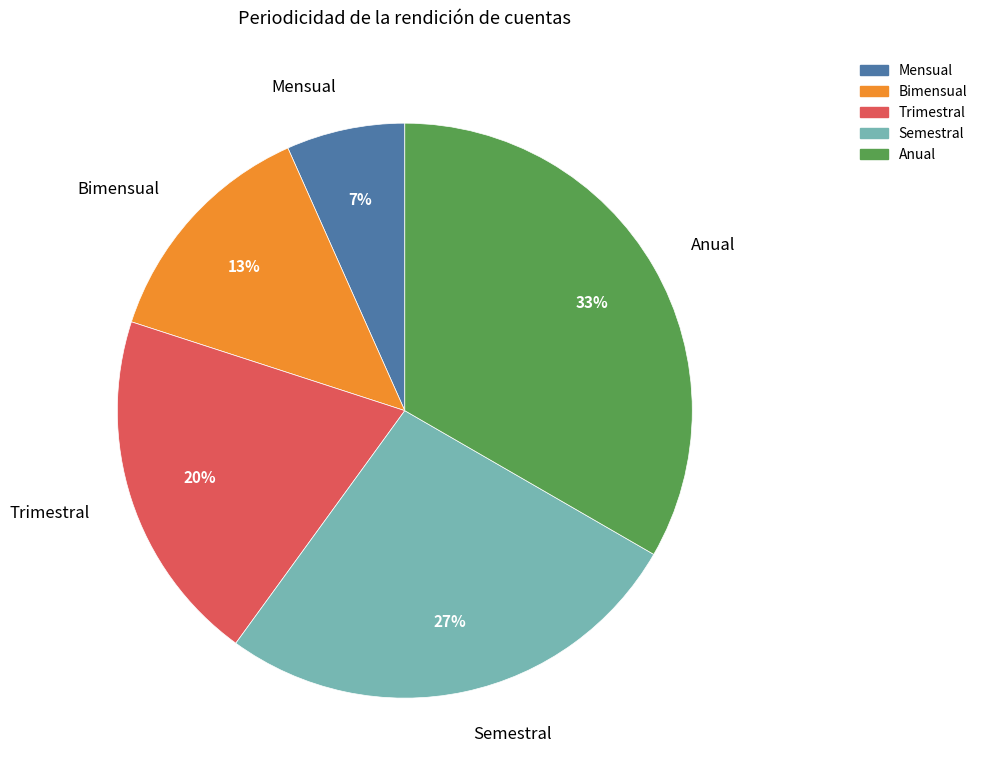

Count the number of slices in the pie.

5